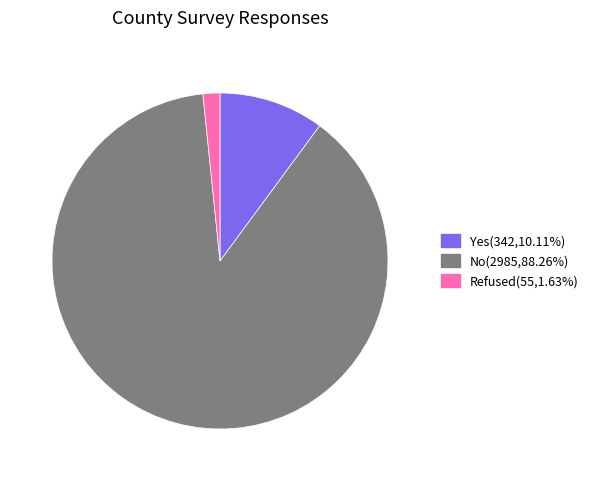

Count the number of slices in the pie.

3